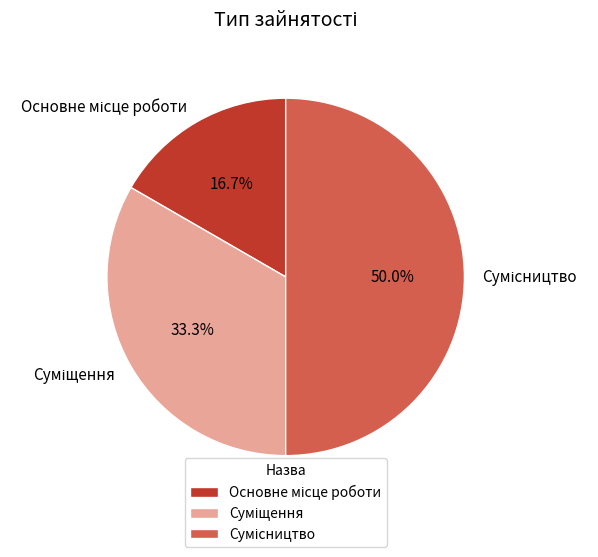

Count the number of slices in the pie.

3